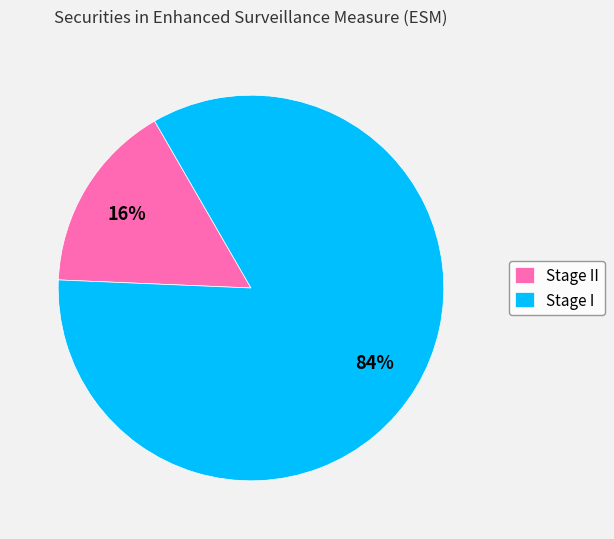

Is the sum of Stage I and Stage II greater than half?

Yes